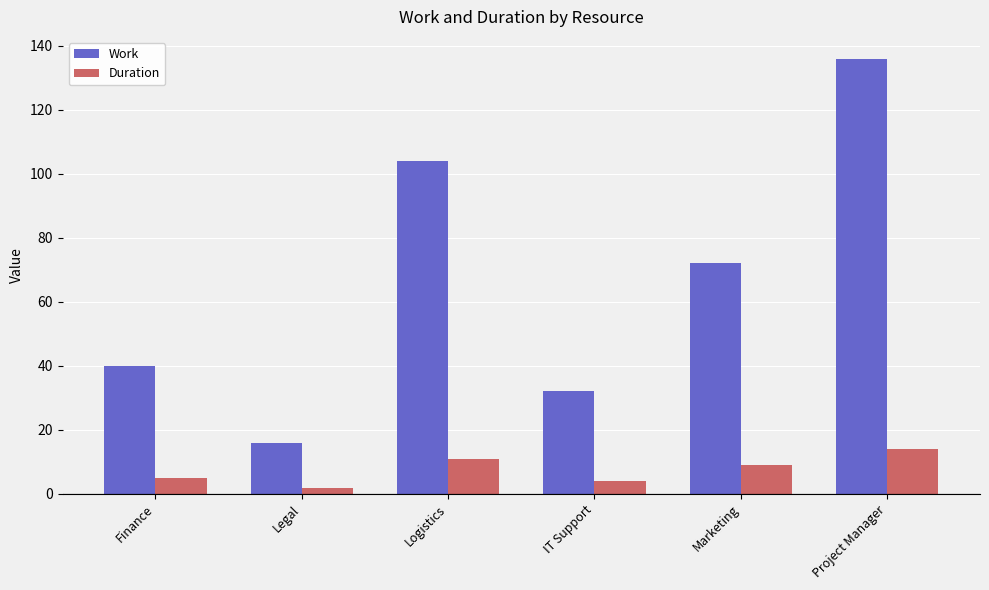

Reading left to right, transcribe all the data shown in this chart.

Work: 40	16	104	32	72	136
Duration: 5	2	11	4	9	14